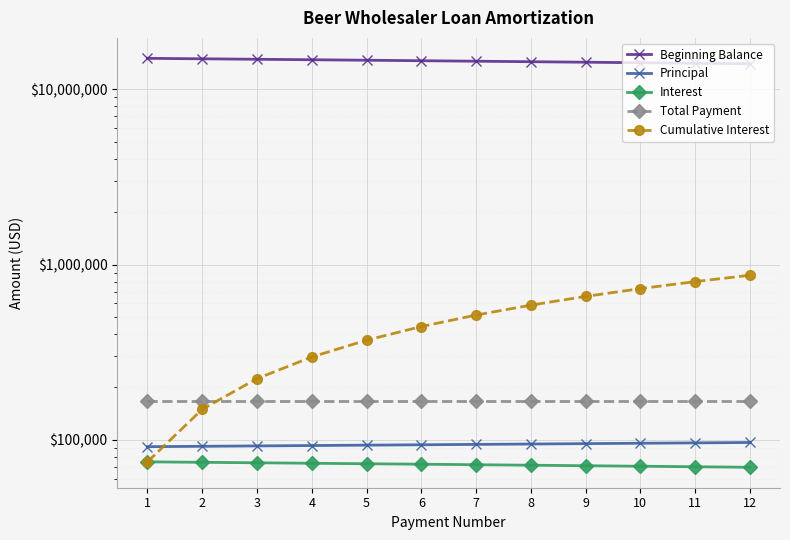

List the labels in order of Cumulative Interest value, smallest first.

1, 2, 3, 4, 5, 6, 7, 8, 9, 10, 11, 12